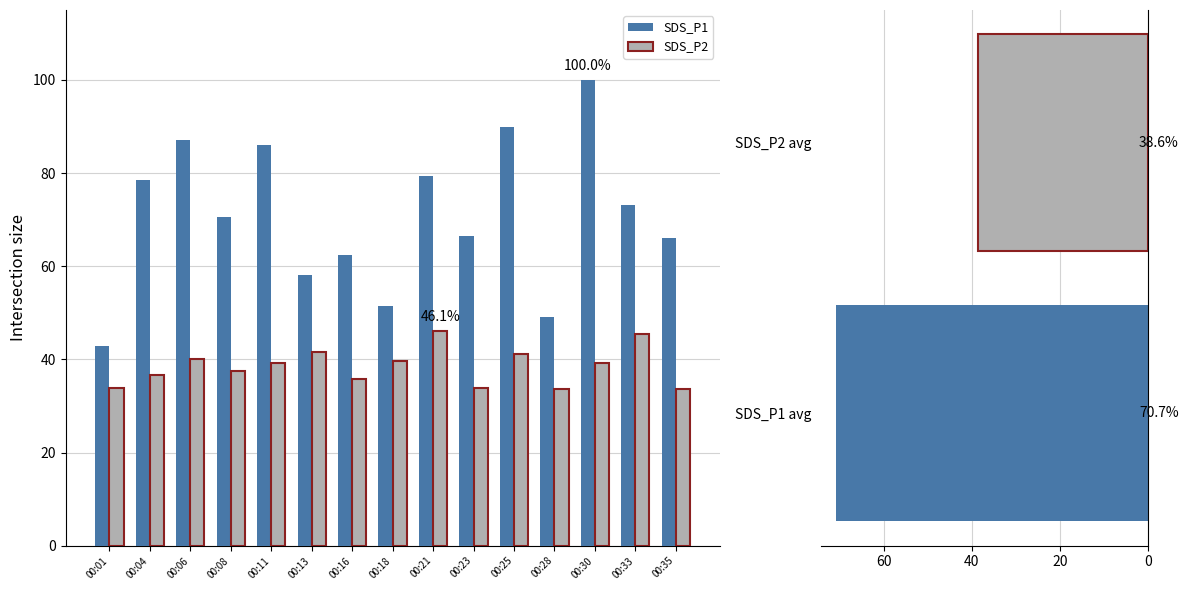

List the series in order of their peak value, highest first.

SDS_P1, SDS_P2